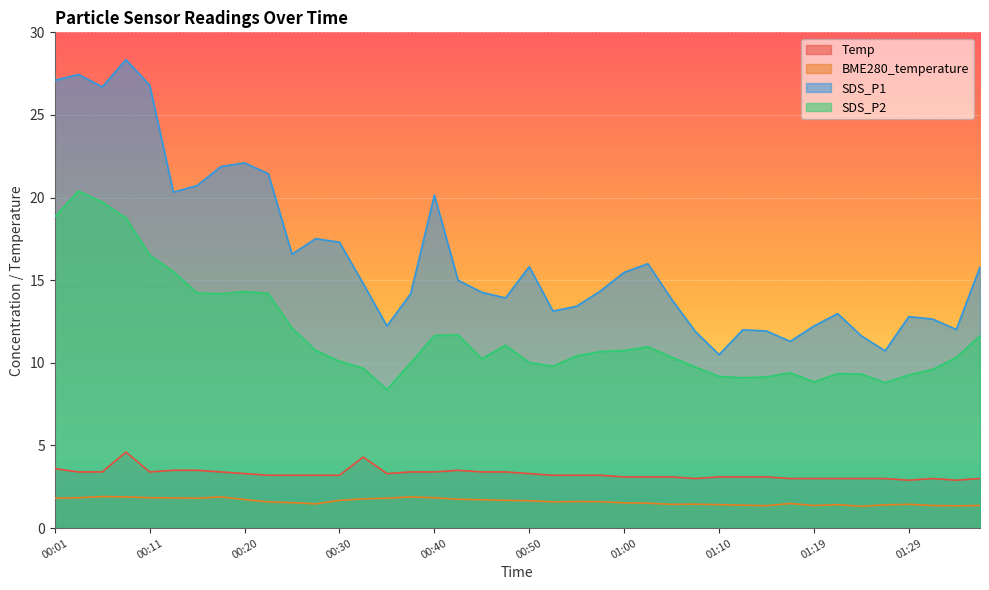

The SDS_P2 series shows 15.9 at 01:00. True or false?

False